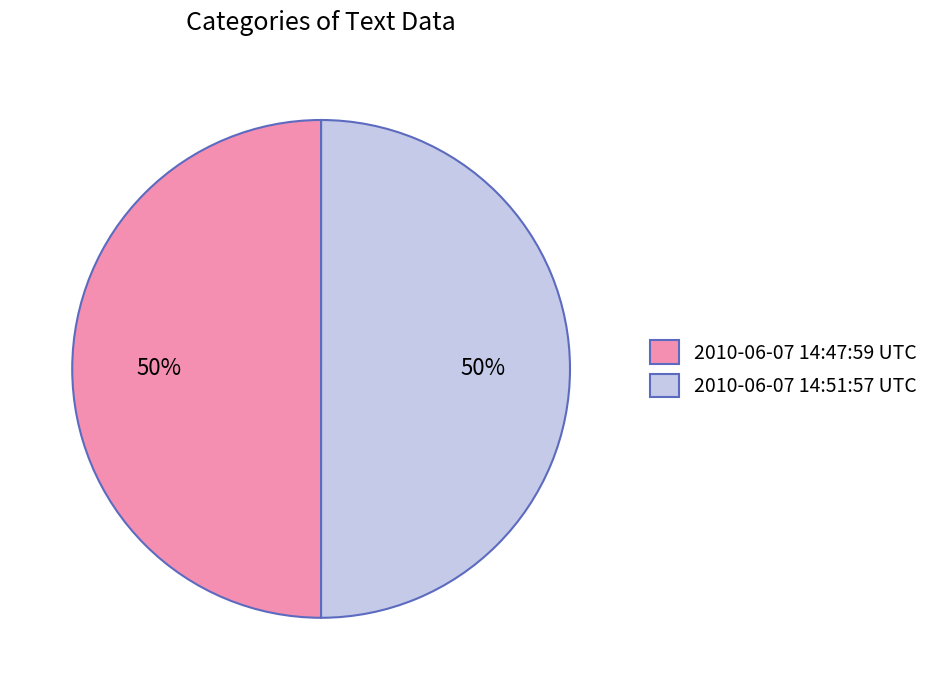

To the nearest percent, what is the average slice percentage?

50%